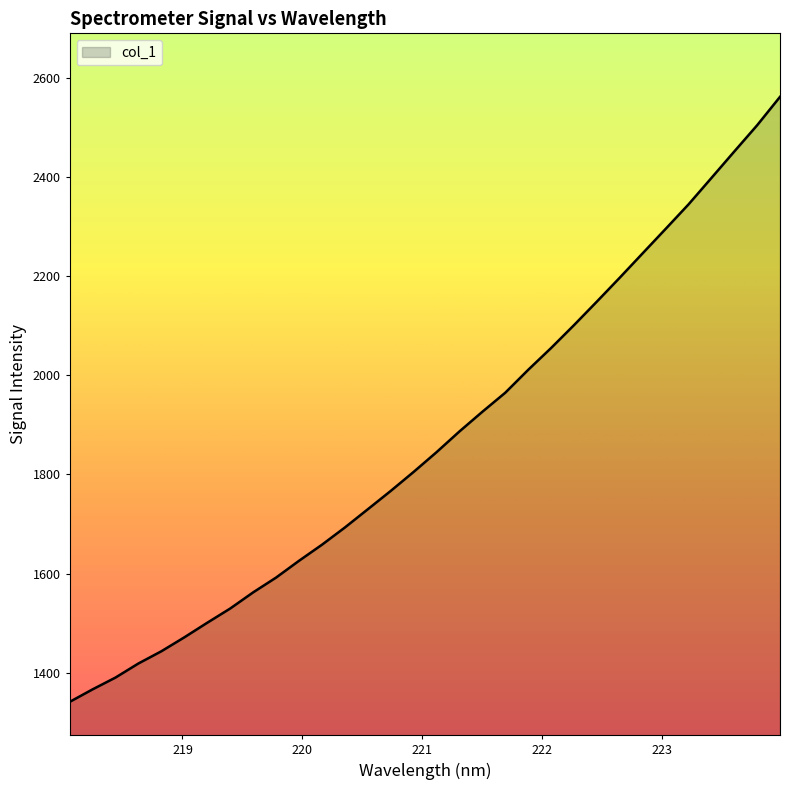

What is the smallest value displayed?

1341.3